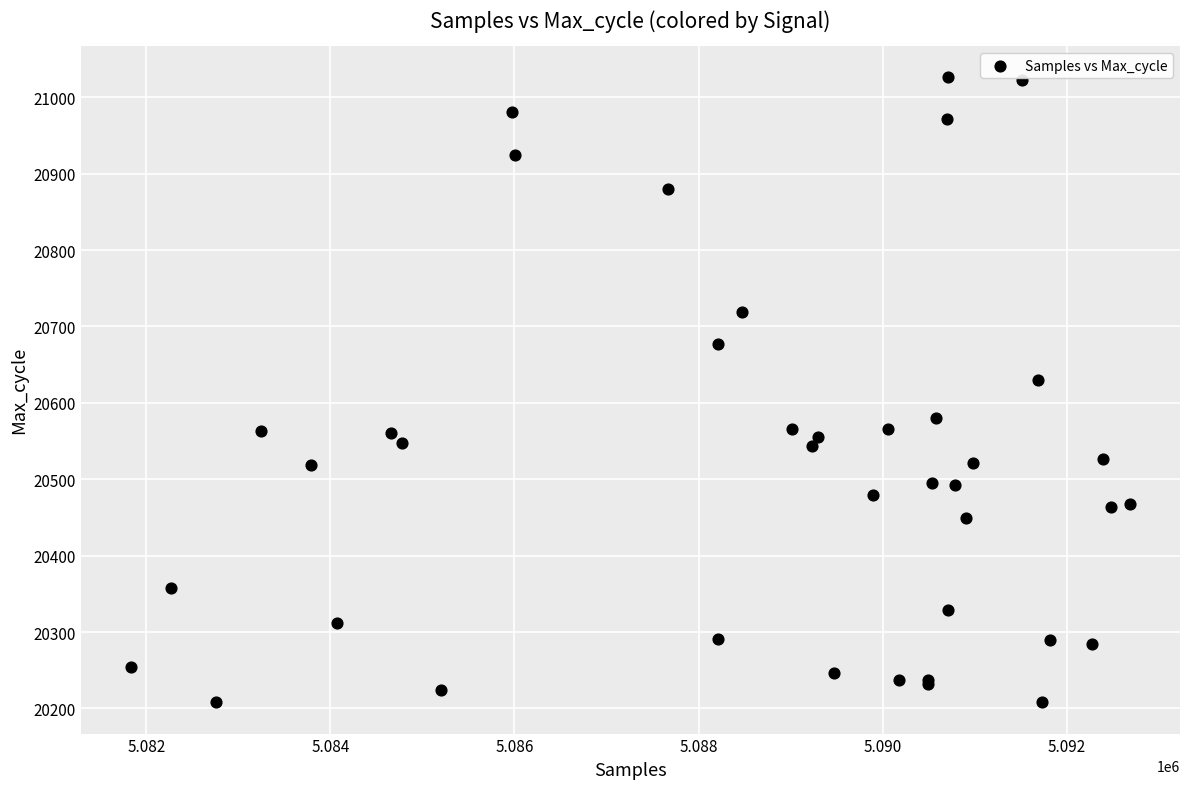

What Y value in the scatter plot is closest to 20617?

20630